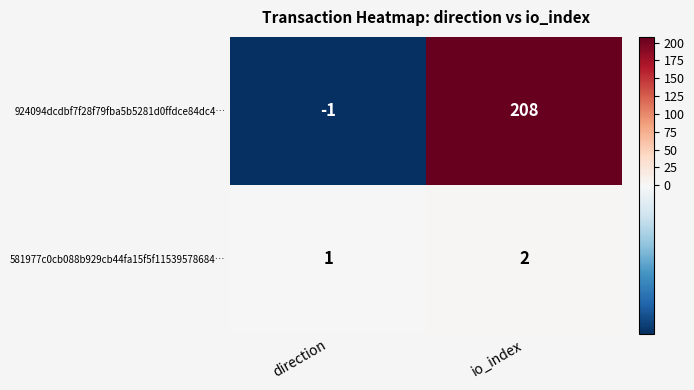

Read the 924094dcdbf7f28f79fba5b5281d0ffdce84dc4… value at io_index, to the nearest 5.

210